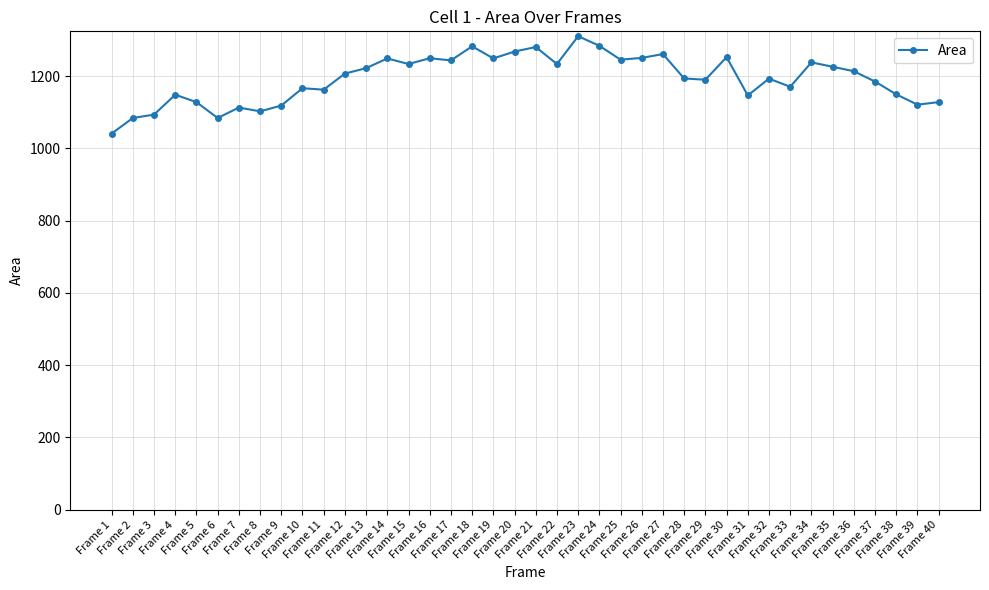

How many series are shown in this chart?

1